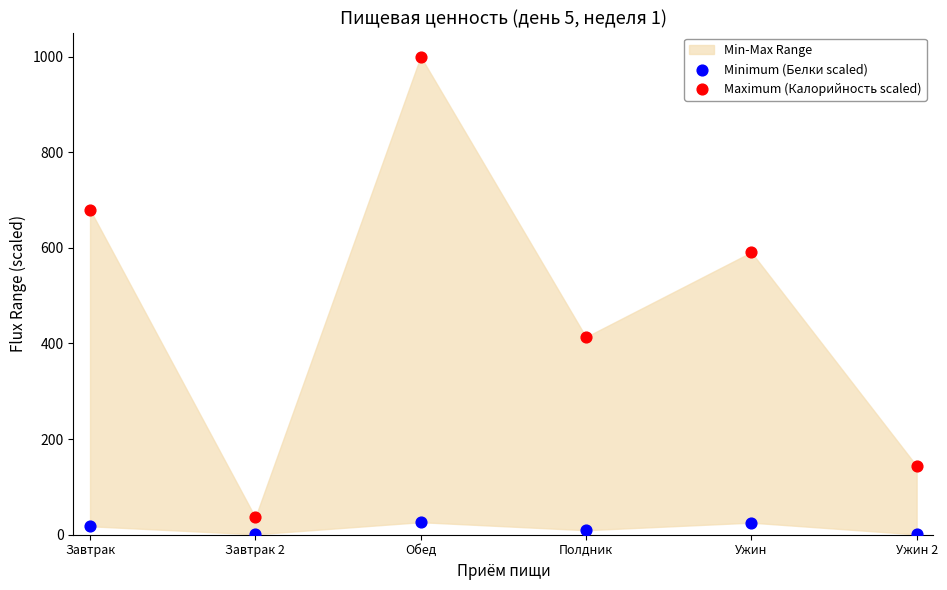

Across all data points, what is the range of Y values (max minus min)?

999.4